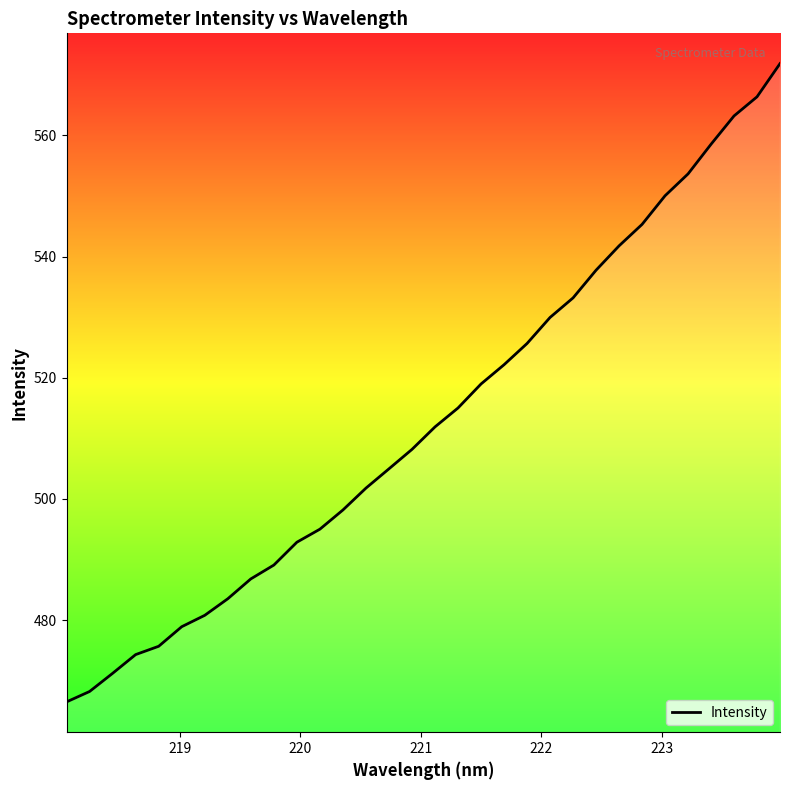

What is the smallest value displayed?

466.5